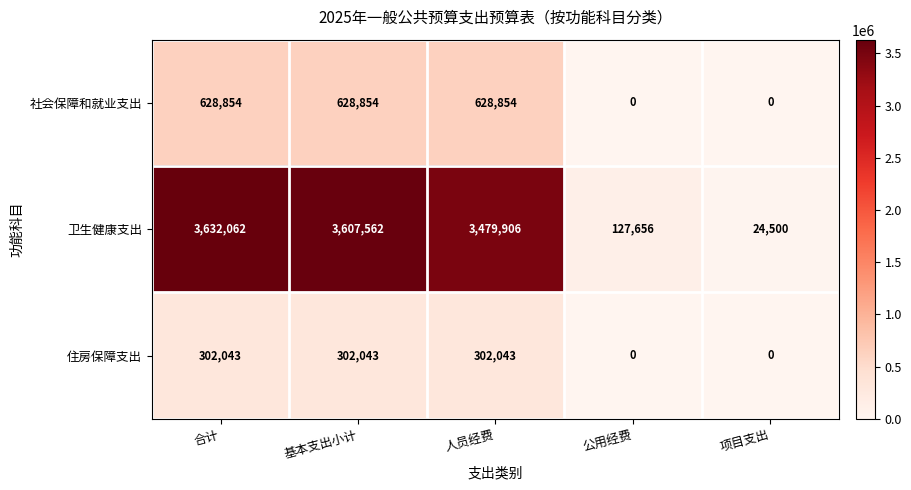

How many series are shown in this chart?

3